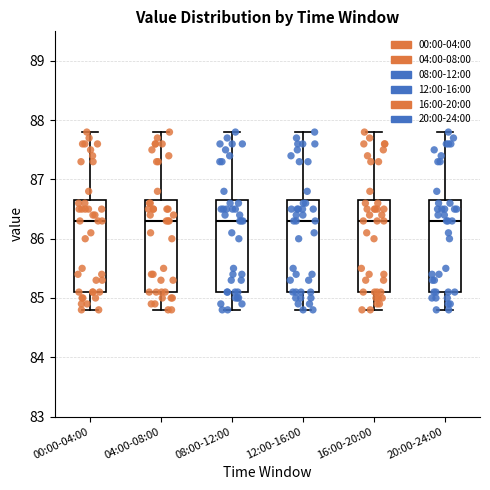

Reading left to right, transcribe this box plot: for each box, give where its median line is, the range the box spans, and where its two whiskers end, as read against the y-axis. The values are not printed on the chart, so give them approximately, as read against the axis.

00:00-04:00: median 86.3, box 85.1 to 86.7, whiskers 84.8 to 87.8
04:00-08:00: median 86.3, box 85.1 to 86.7, whiskers 84.8 to 87.8
08:00-12:00: median 86.3, box 85.1 to 86.7, whiskers 84.8 to 87.8
12:00-16:00: median 86.3, box 85.1 to 86.7, whiskers 84.8 to 87.8
16:00-20:00: median 86.3, box 85.1 to 86.7, whiskers 84.8 to 87.8
20:00-24:00: median 86.3, box 85.1 to 86.7, whiskers 84.8 to 87.8